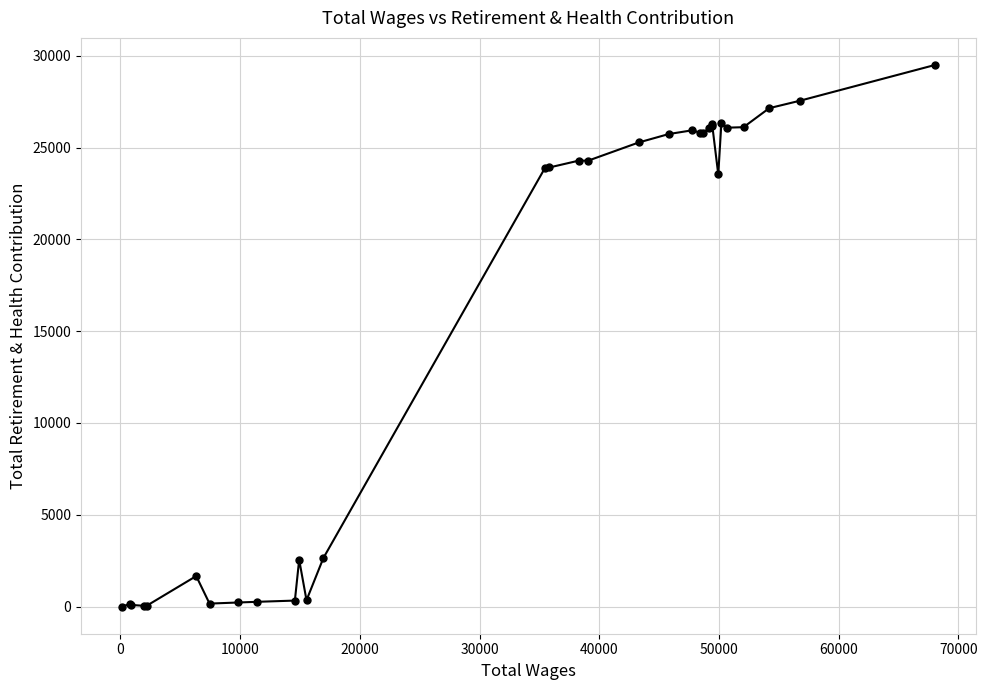

What is the average value?

15569